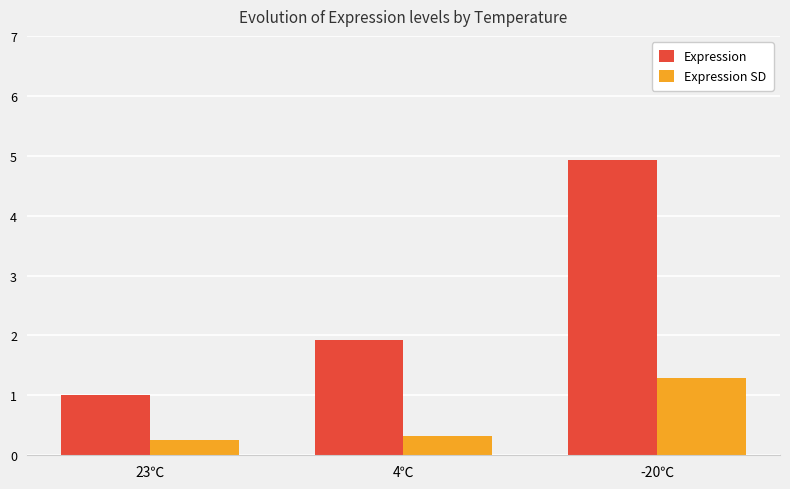

Reading left to right, transcribe all the data shown in this chart.

Expression: 1.0	1.9	4.9
Expression SD: 0.3	0.3	1.3